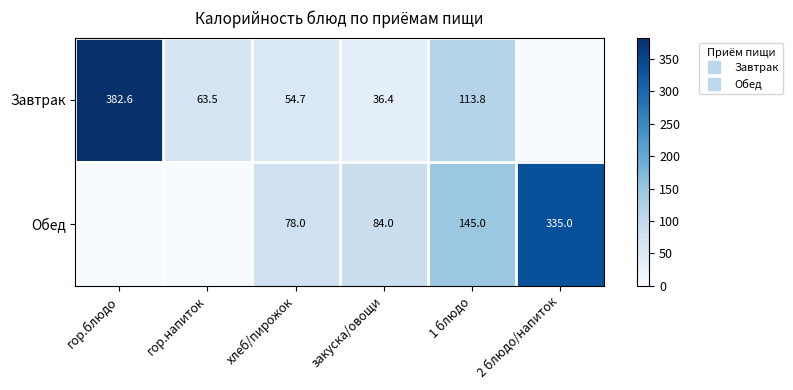

Is it true that Завтрак equals 36.4 at закуска/овощи?

True